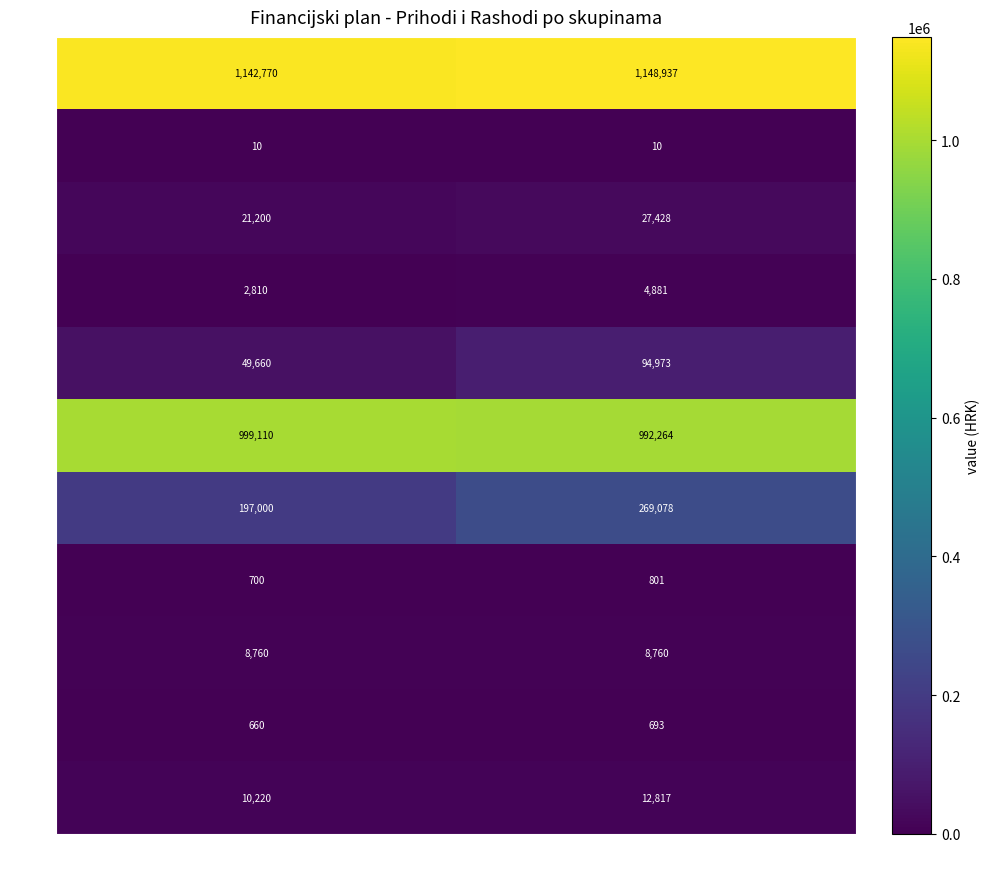

Between Plan za 2024. and I IZMJENA, which series saw the biggest shift?

32